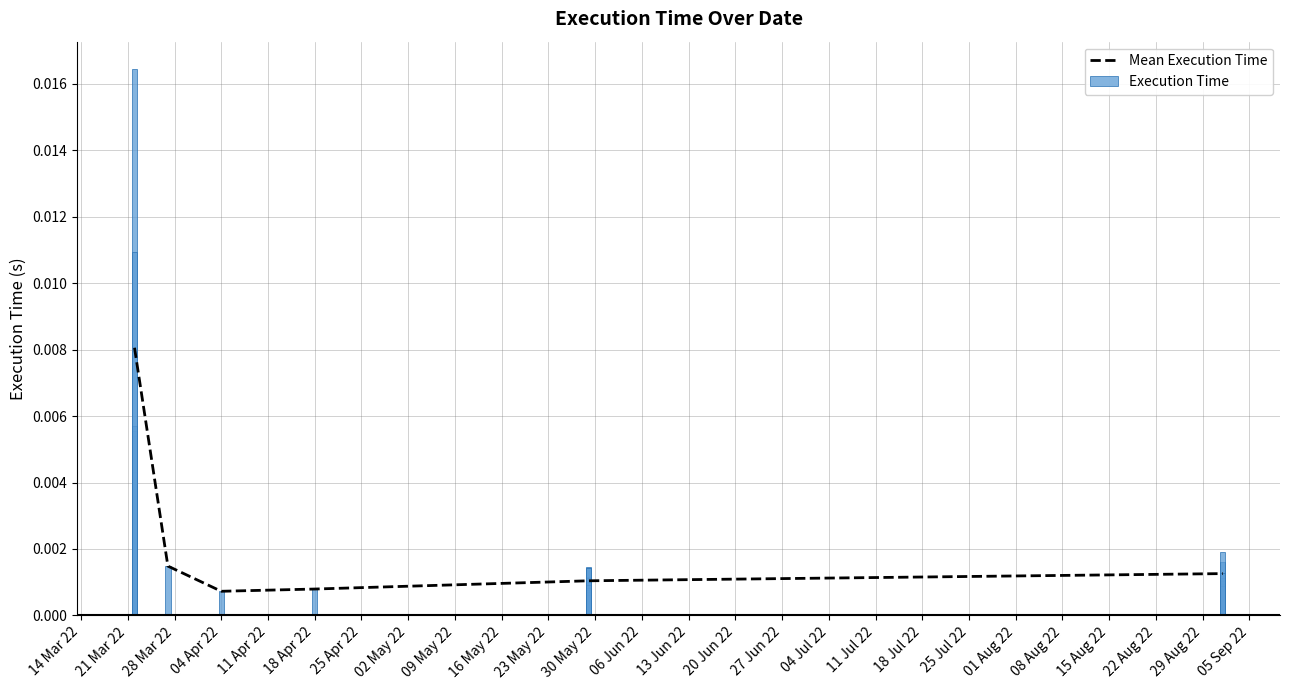

True or false: the data shows 0.0 at 2022-05-29.

True